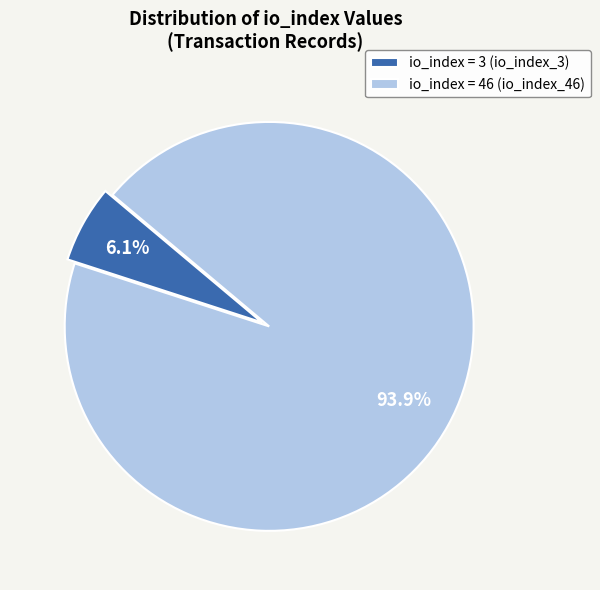

How many slices are in this pie chart?

2